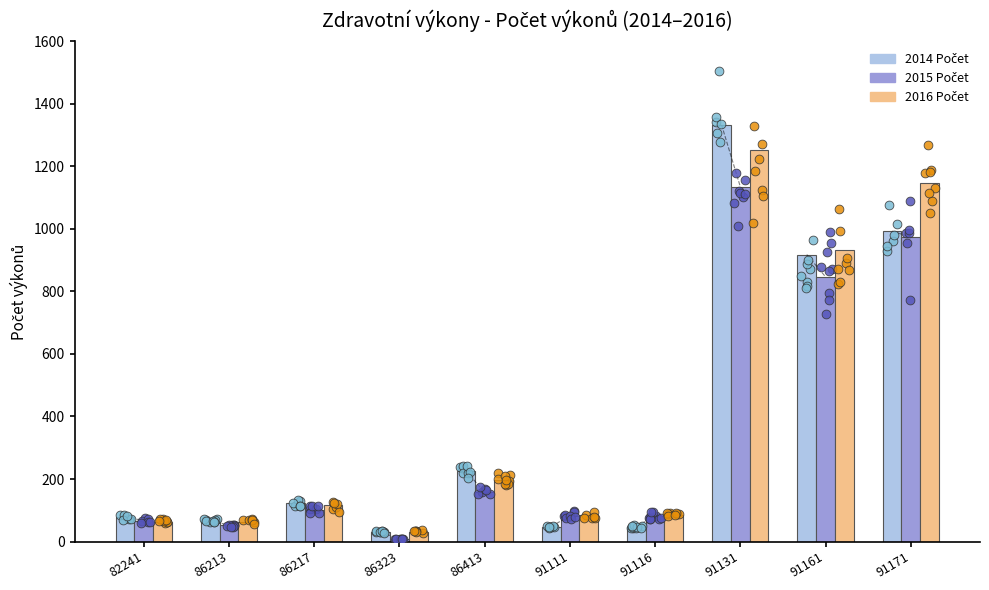

Is the value of 2015 Počet at 86213 greater than the value of 2016 Počet at 86323?

Yes